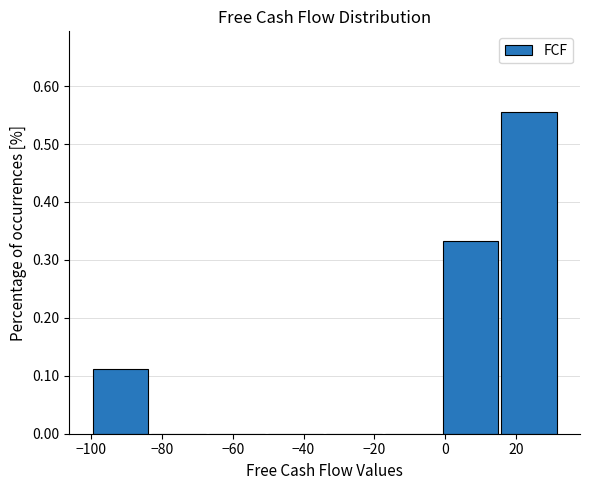

What is the height of the bar covering -2 to 16 on the x-axis? Neither the bar edges nor the heights are printed on the chart, so give them approximately, as read against the axes.

0.33